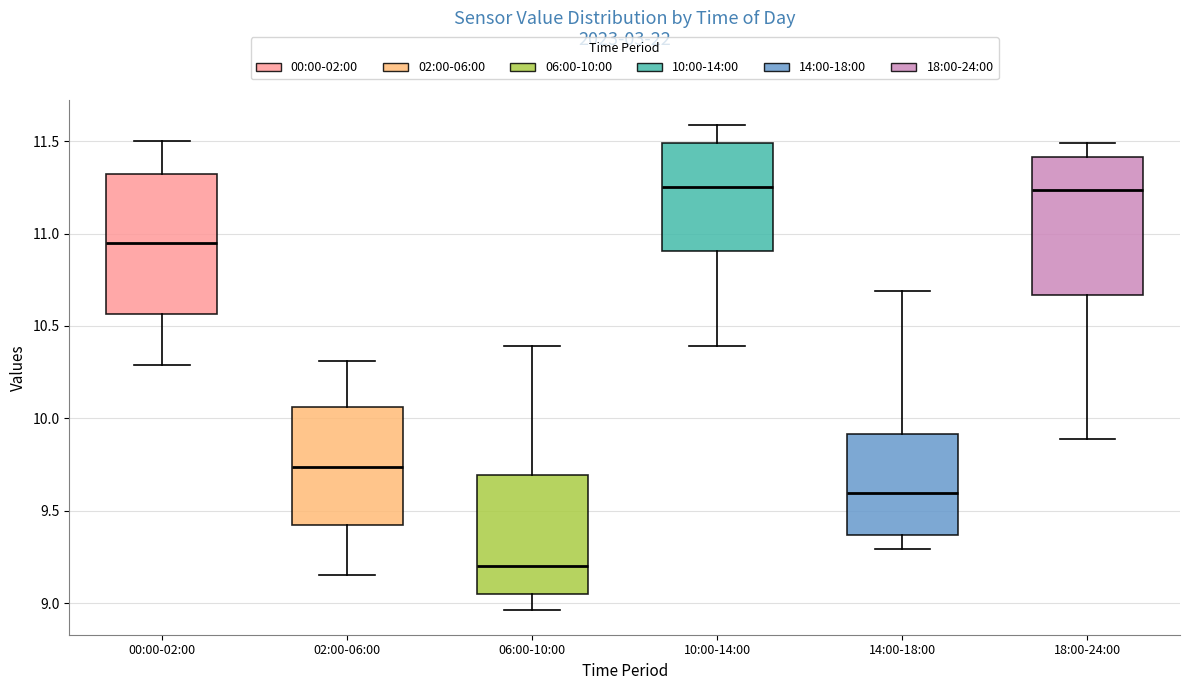

Reading left to right, transcribe this box plot: for each box, give where its median line is, the range the box spans, and where its two whiskers end, as read against the y-axis. The values are not printed on the chart, so give them approximately, as read against the axis.

00:00-02:00: median 10.95, box 10.55 to 11.35, whiskers 10.30 to 11.50
02:00-06:00: median 9.75, box 9.40 to 10.05, whiskers 9.15 to 10.30
06:00-10:00: median 9.20, box 9.05 to 9.70, whiskers 8.95 to 10.40
10:00-14:00: median 11.25, box 10.90 to 11.50, whiskers 10.40 to 11.60
14:00-18:00: median 9.60, box 9.35 to 9.90, whiskers 9.30 to 10.70
18:00-24:00: median 11.25, box 10.65 to 11.40, whiskers 9.90 to 11.50